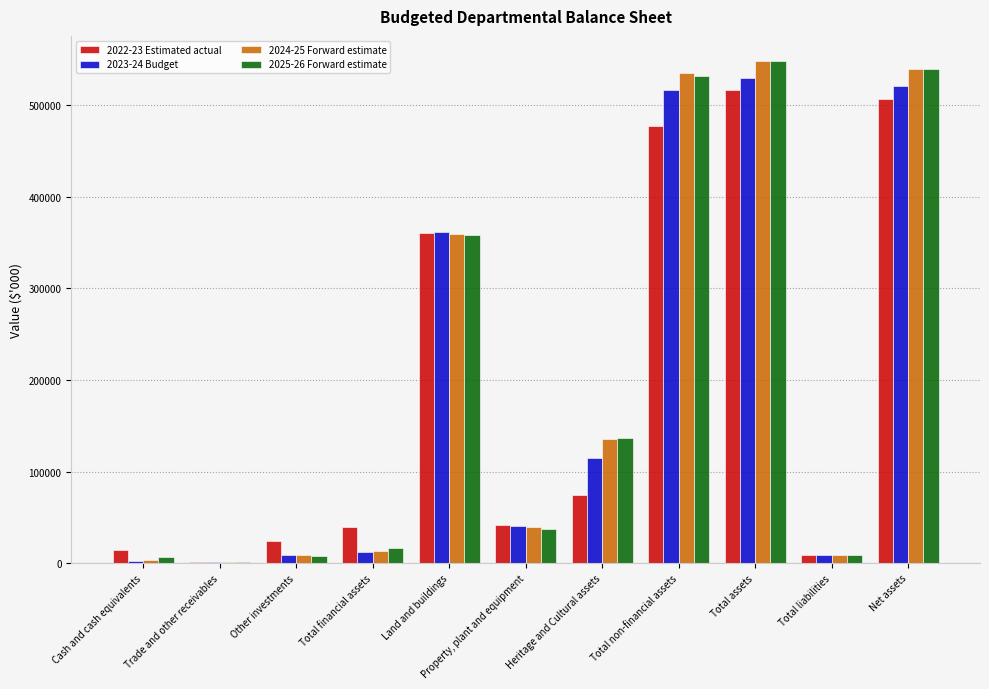

What is the total value across all series at Net assets?

2107797